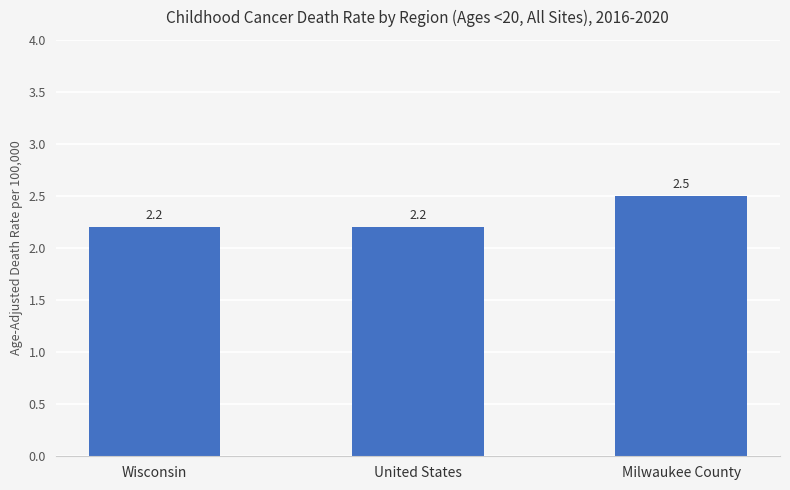

What is the sum of all values?

6.9